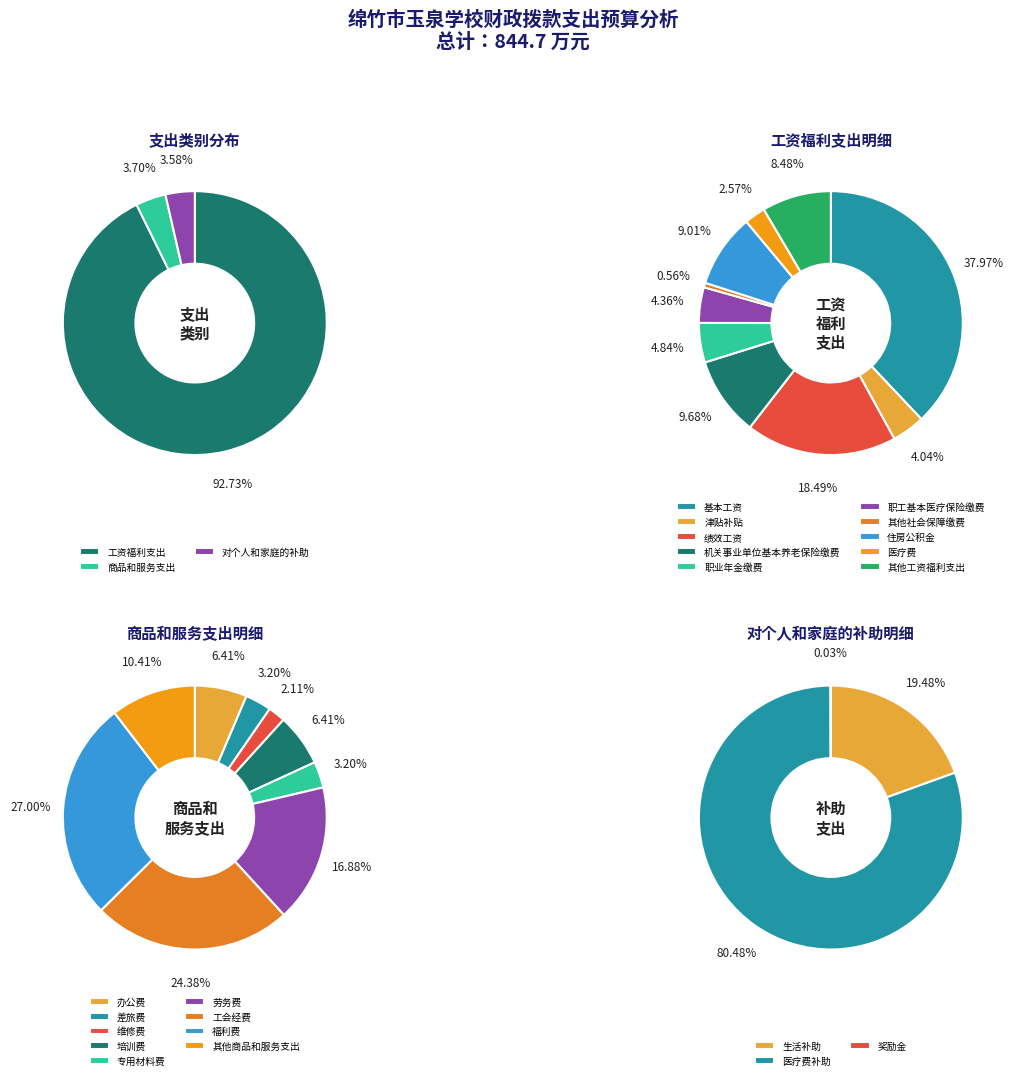

The 商品和服务支出 slice represents 4% of the pie. True or false?

True